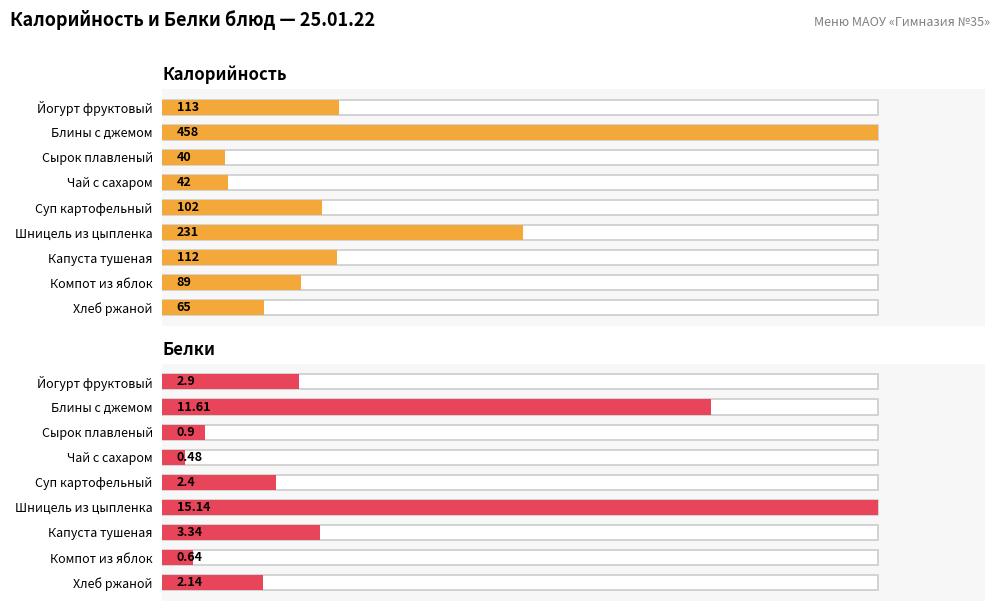

How many values in the Калорийность series exceed 102?

4